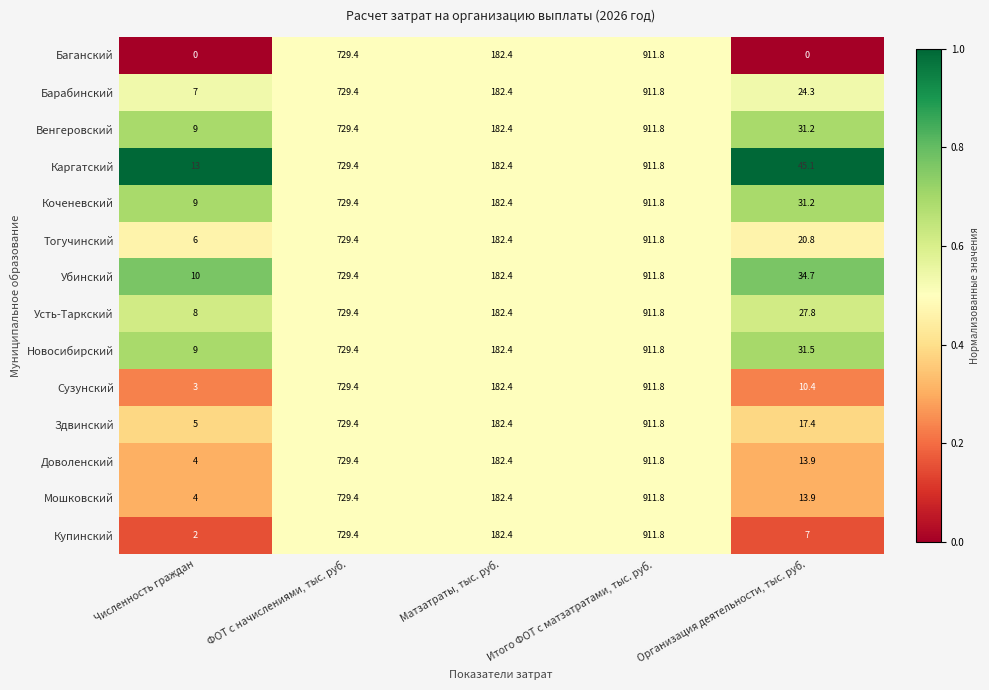

What is the difference between the highest and lowest values at Организация деятельности, тыс. руб.?

45.1